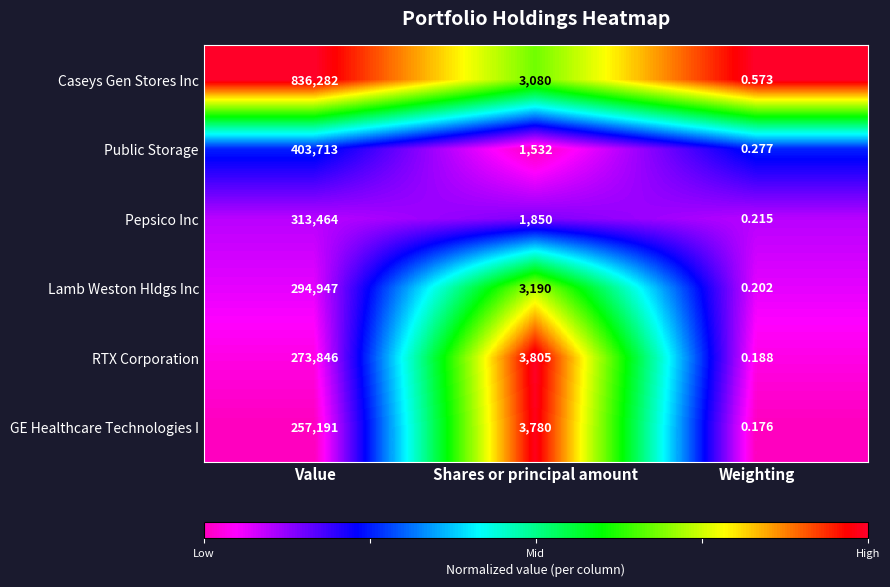

Where is Caseys Gen Stores Inc nearest to the value 418141?

Shares or principal amount